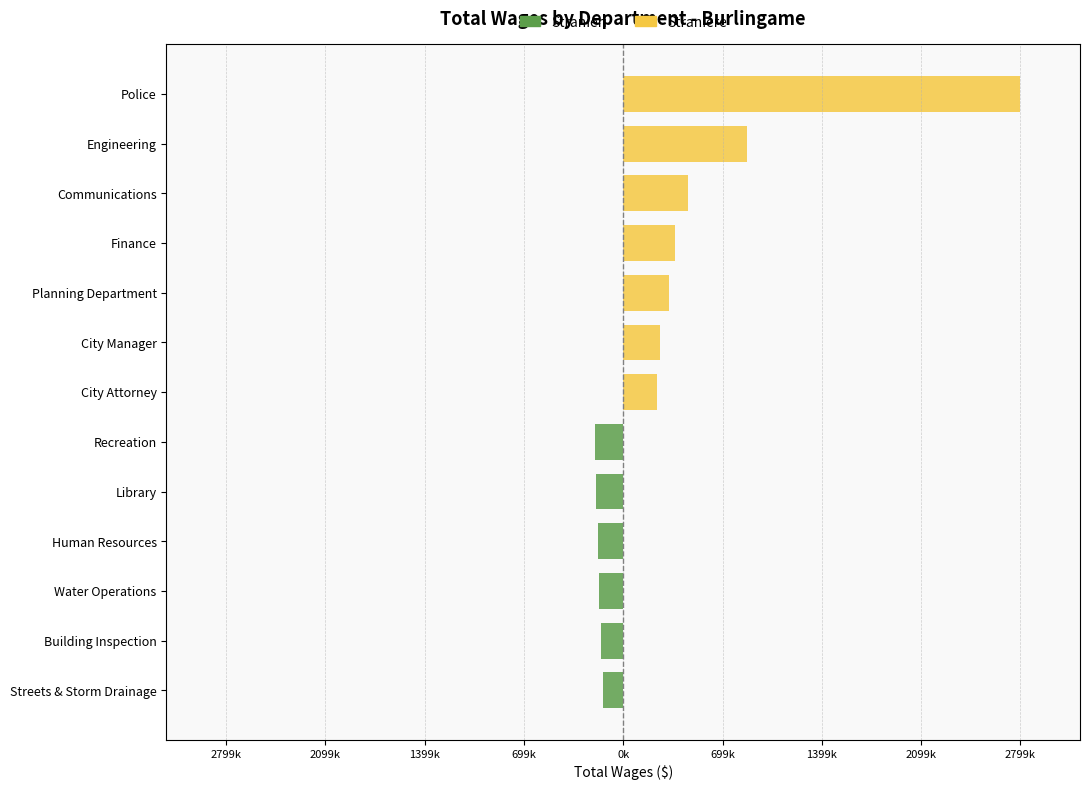

Which series changed the most between Building Inspection and Recreation?

Stranieri